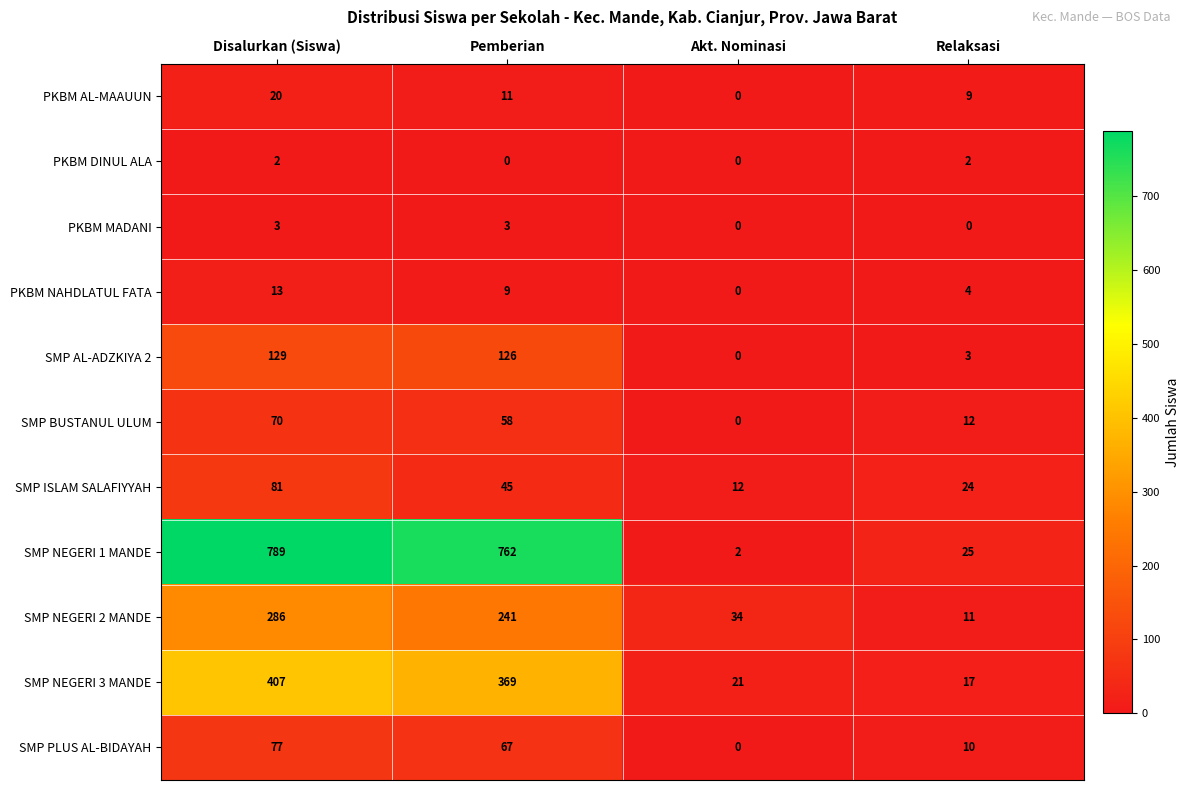

At Relaksasi, list the series in order from largest to smallest.

SMP NEGERI 1 MANDE, SMP ISLAM SALAFIYYAH, SMP NEGERI 3 MANDE, SMP BUSTANUL ULUM, SMP NEGERI 2 MANDE, SMP PLUS AL-BIDAYAH, PKBM AL-MAAUUN, PKBM NAHDLATUL FATA, SMP AL-ADZKIYA 2, PKBM DINUL ALA, PKBM MADANI